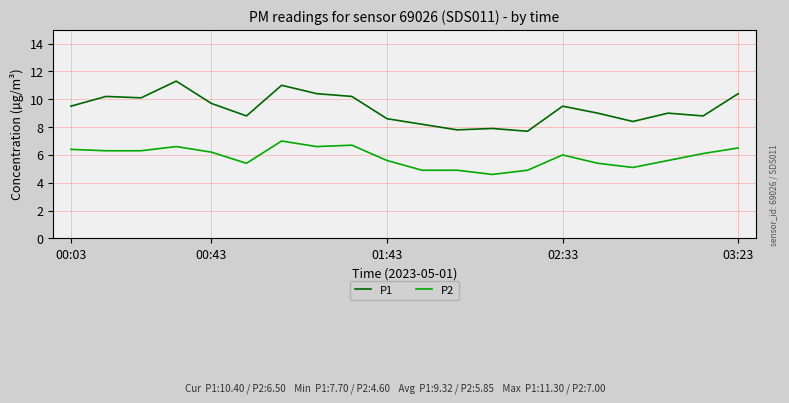

Which series has the largest range (max minus min)?

P1